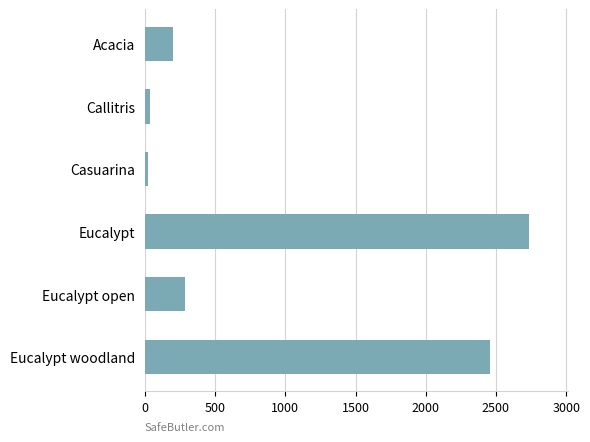

Reading top to bottom, list all the values displayed in this chart.

202	36	22	2738	284	2454